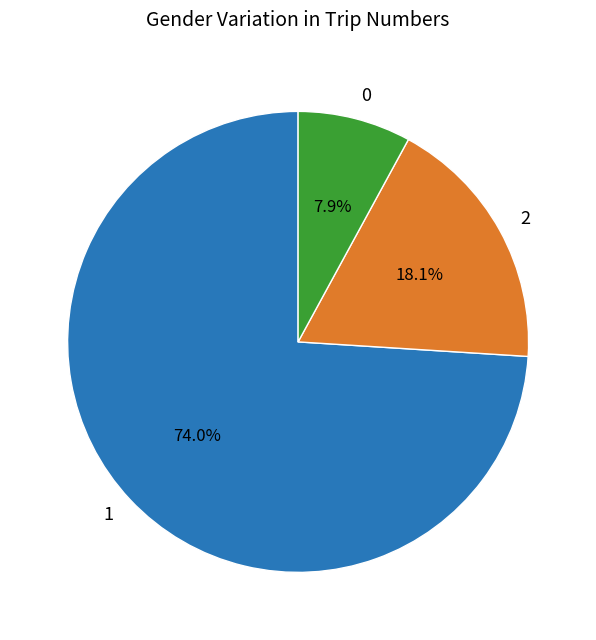

What is the ratio of the value at 1 to the value at 2?

4.1